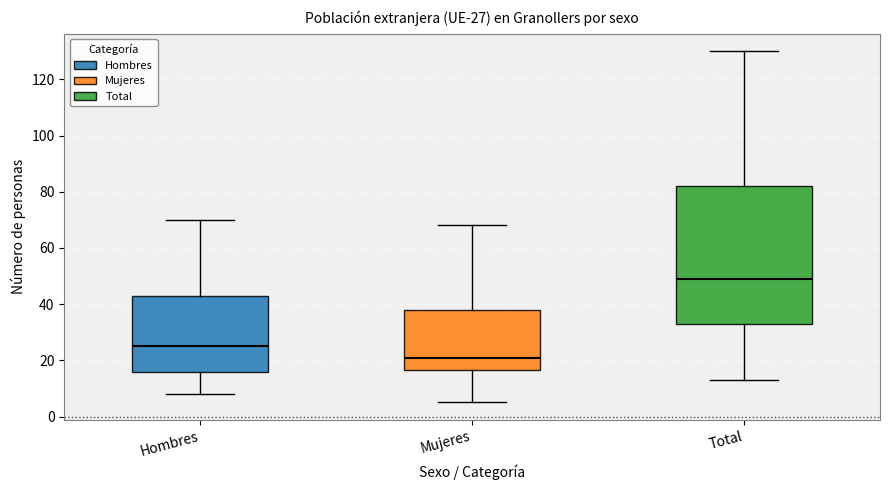

Which box's median line is the highest?

Total